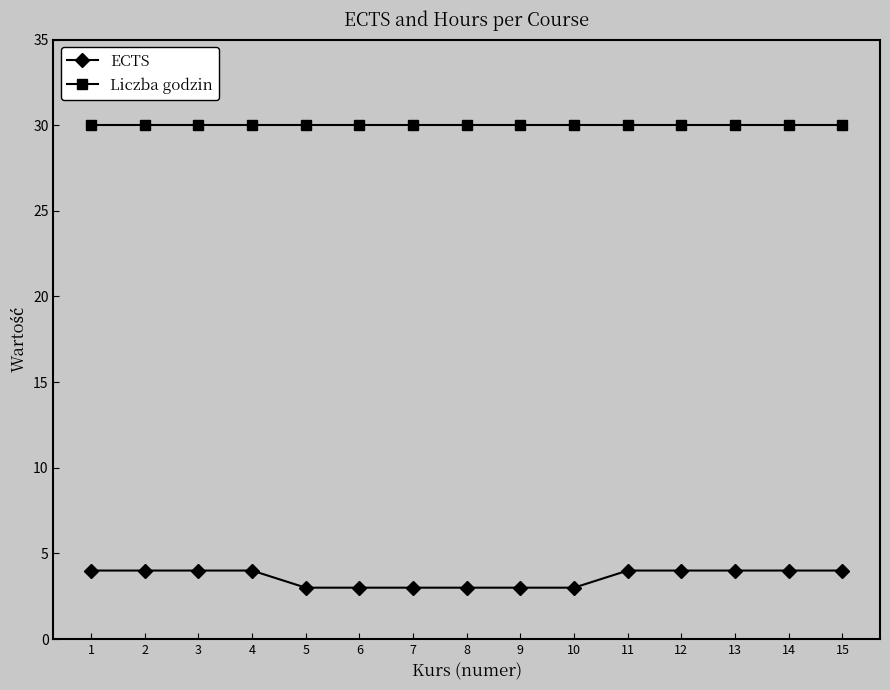

At 4, list the series in order from smallest to largest.

ECTS, Liczba godzin